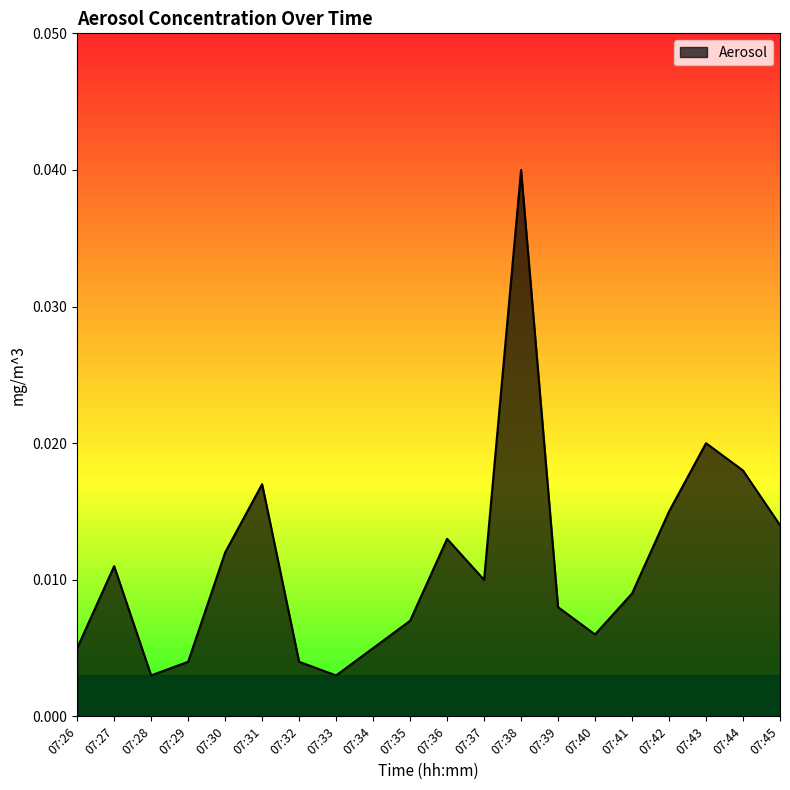

How many interior local peaks (higher than both neighbors) does the data have?

5